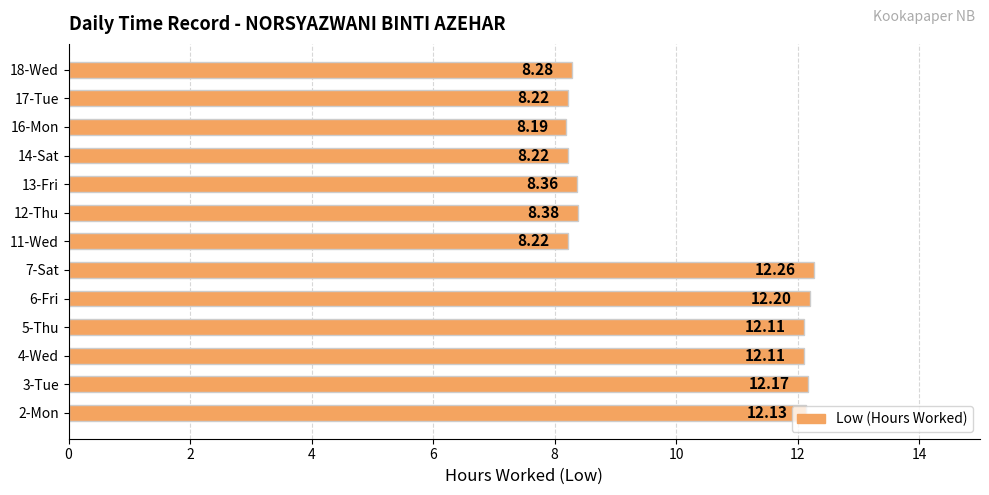

Which has a higher value, 16-Mon or 5-Thu?

5-Thu